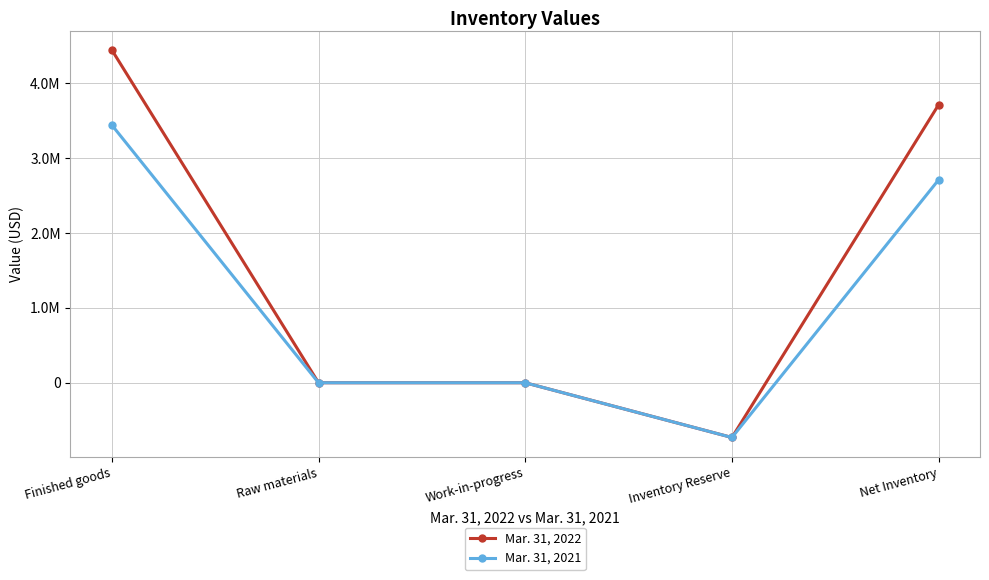

What are all the series names shown in the legend?

Mar. 31, 2022, Mar. 31, 2021